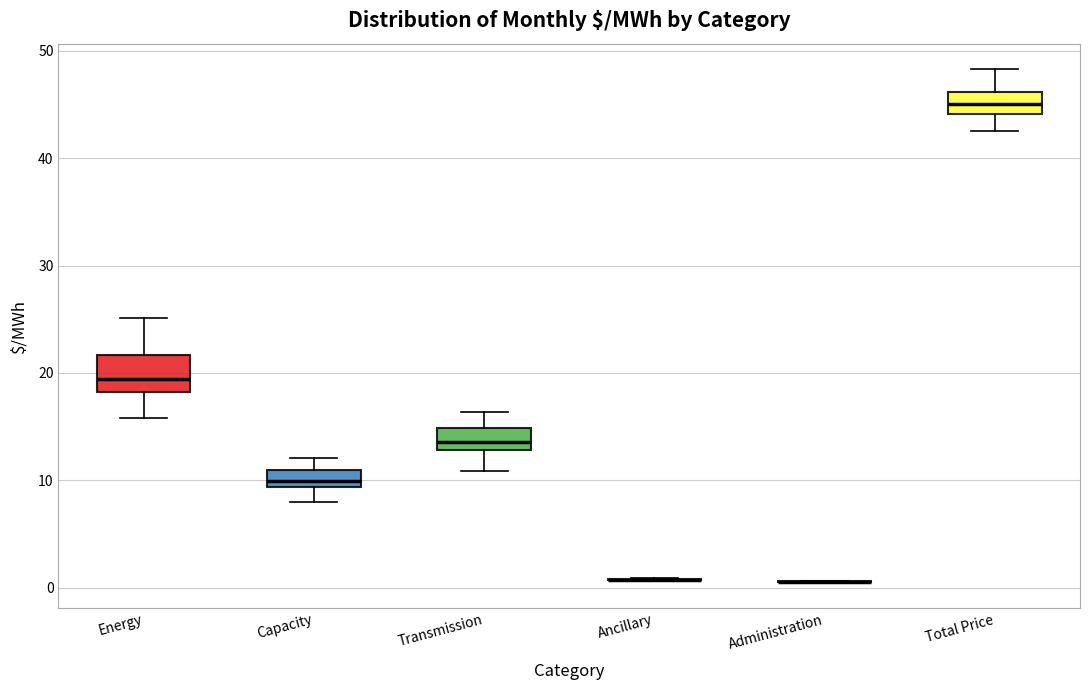

Comparing the boxes themselves (not the whiskers), which one is the tallest?

Energy